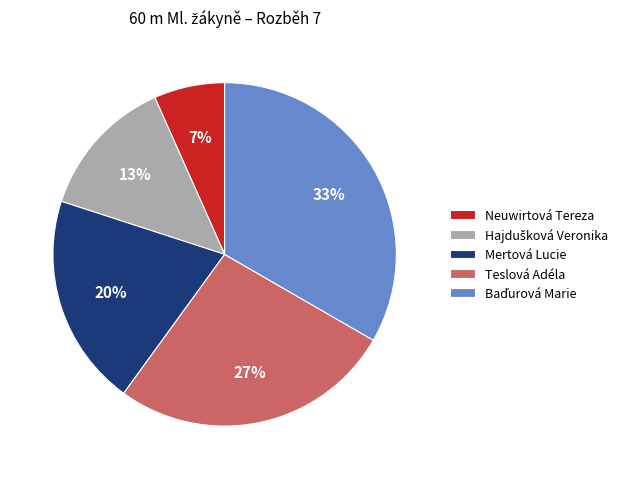

Is it true that Teslová Adéla is 13% of the pie?

False